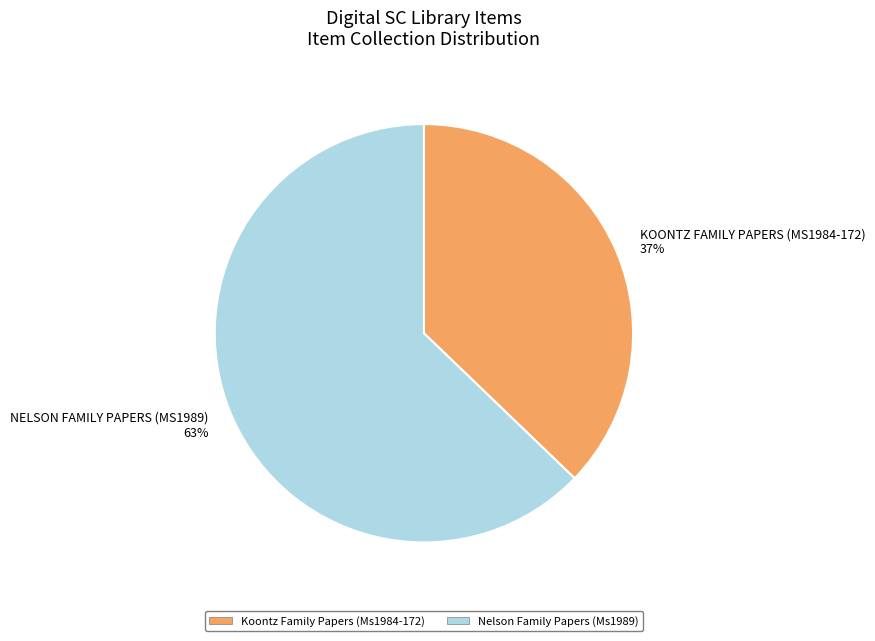

To the nearest percent, what is the difference between the KOONTZ FAMILY PAPERS (MS1984-172) 37% and NELSON FAMILY PAPERS (MS1989) 63% slice percentages?

26%